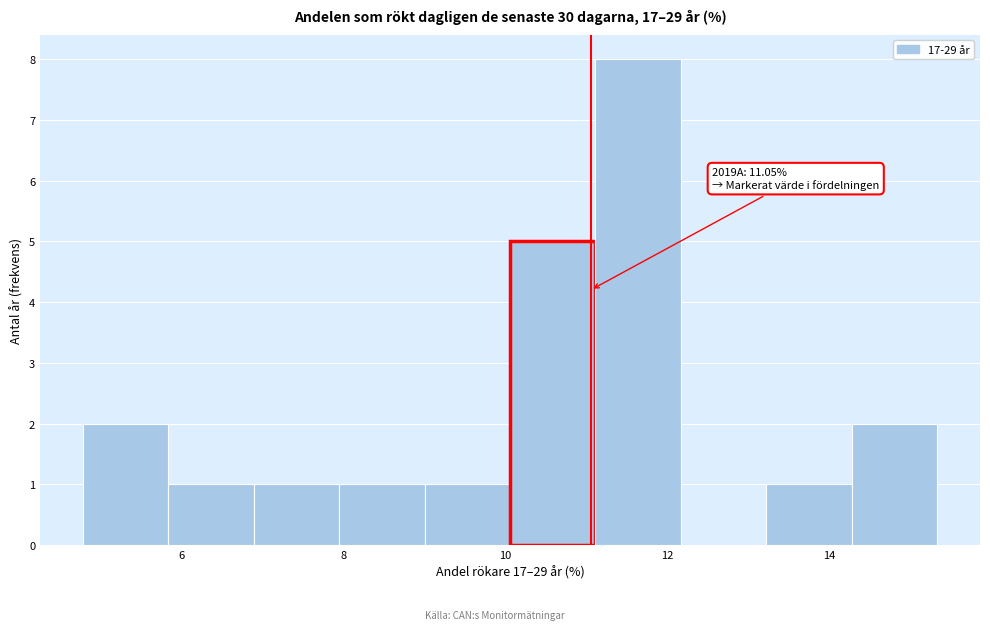

Over which range of the x-axis is the bar tallest?

11.2 to 12.2